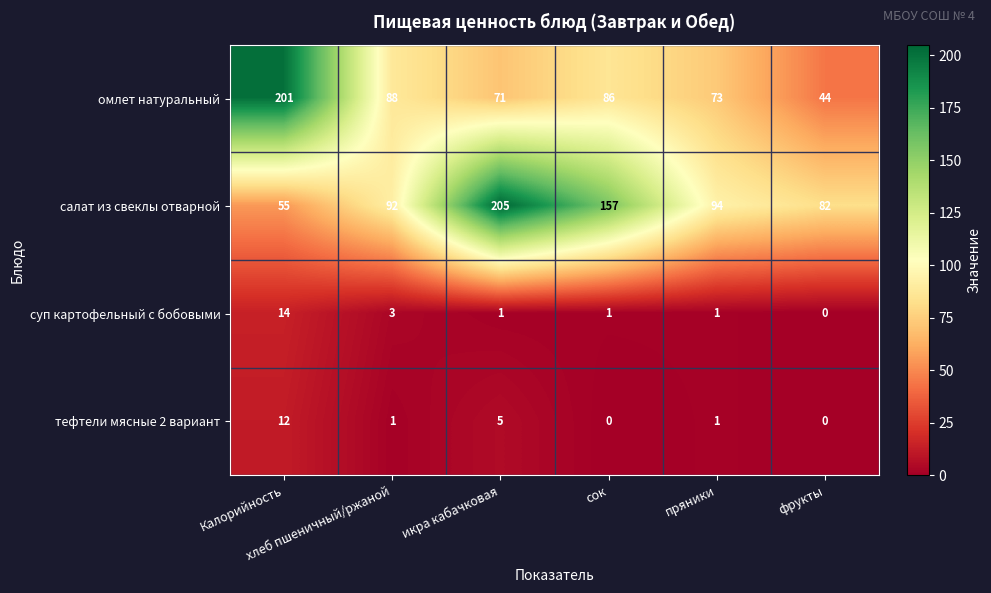

What is the sum of all суп картофельный с бобовыми values?

20